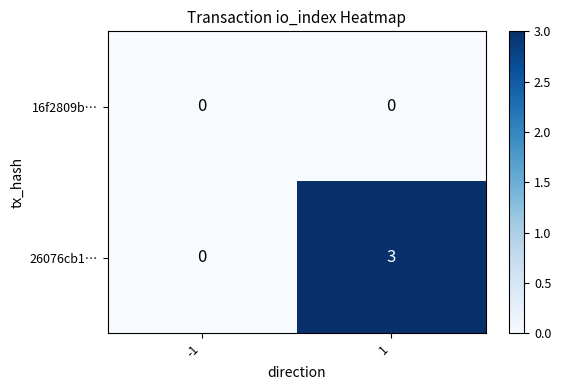

How many data points does each series have?

2